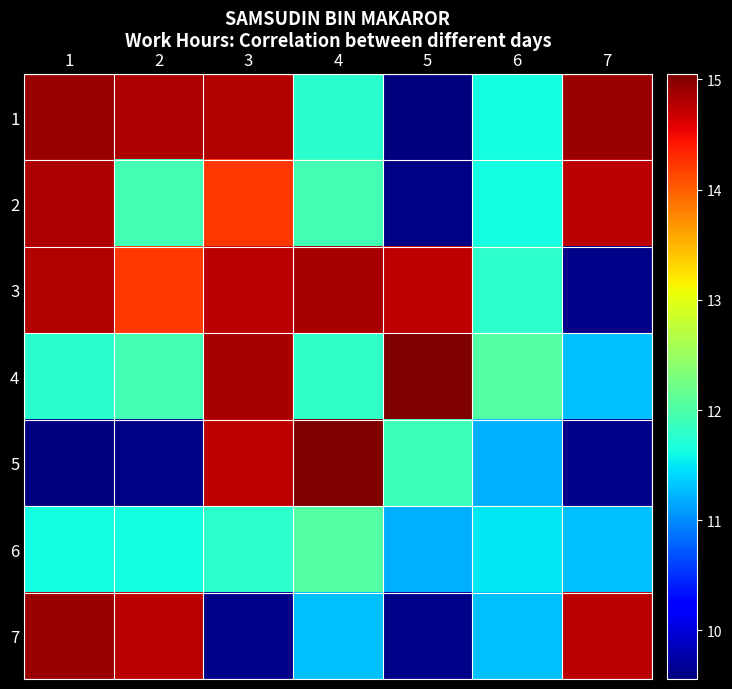

Reading right to left, transcribe all the data shown in this chart.

1: 7=14.9	6=11.6	5=9.6	4=11.8	3=14.8	2=14.8	1=14.9
2: 7=14.8	6=11.6	5=9.6	4=11.9	3=14.2	2=11.9	1=14.8
3: 7=9.6	6=11.8	5=14.7	4=14.8	3=14.8	2=14.2	1=14.8
4: 7=11.3	6=12.0	5=15.1	4=11.8	3=14.8	2=11.9	1=11.8
5: 7=9.6	6=11.2	5=11.9	4=15.1	3=14.7	2=9.6	1=9.6
6: 7=11.3	6=11.5	5=11.2	4=12.0	3=11.8	2=11.6	1=11.6
7: 7=14.8	6=11.3	5=9.6	4=11.3	3=9.6	2=14.8	1=14.9